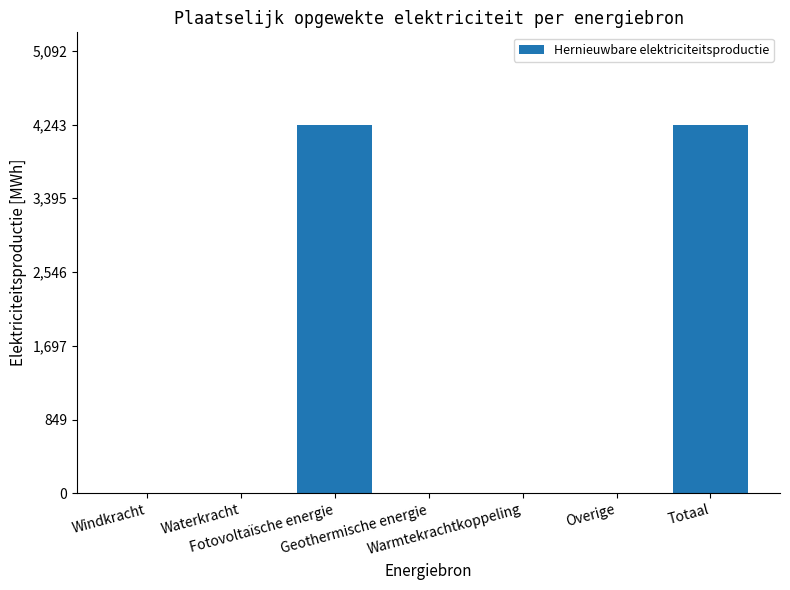

What is the greatest value displayed?

4243.3